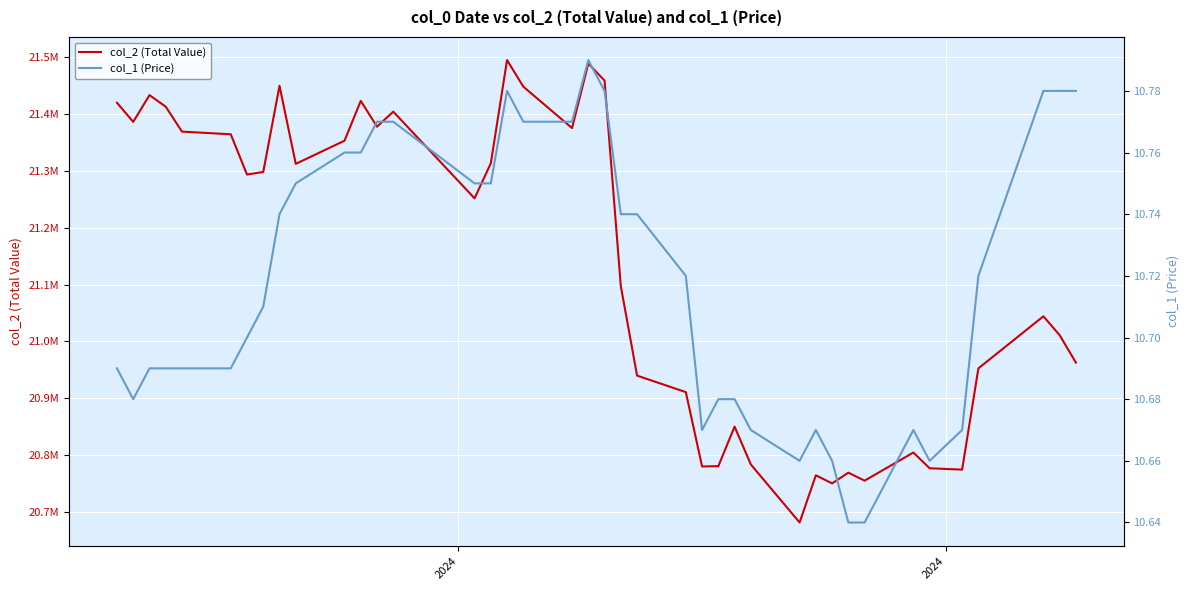

The value of col_1 (Price) at 9 is 2.6. True or false?

False